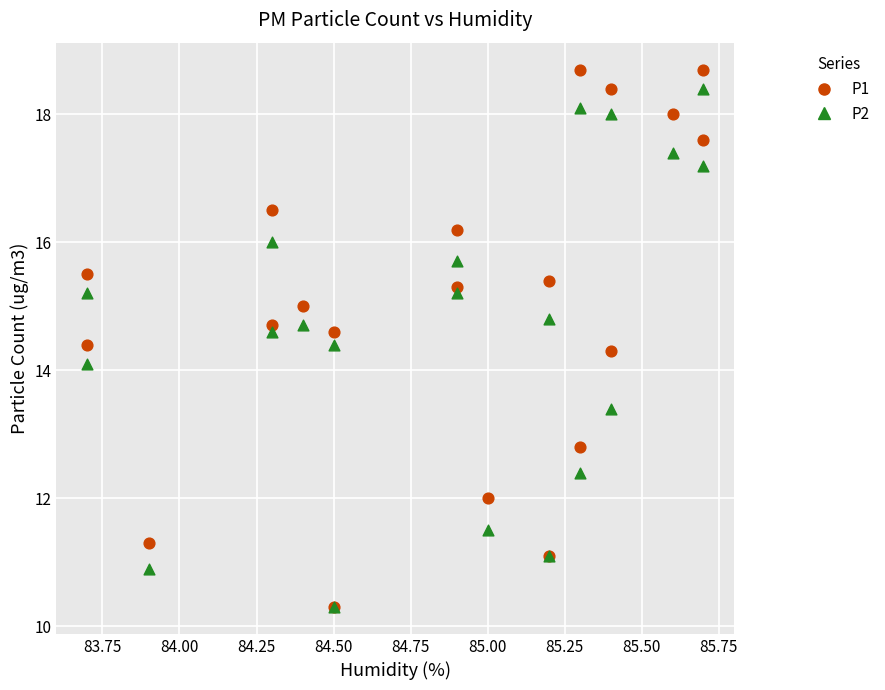

Across all series, what Y value is closest to 14?

14.1